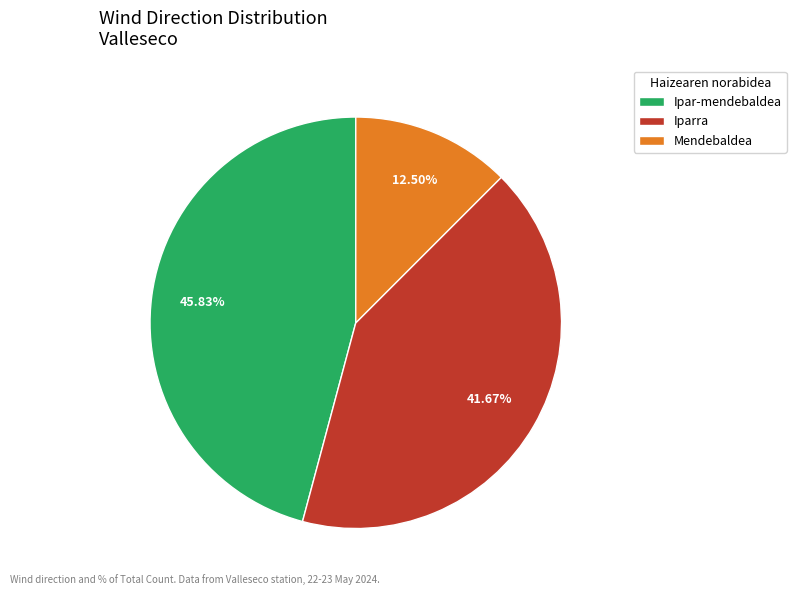

Count the number of slices in the pie.

3